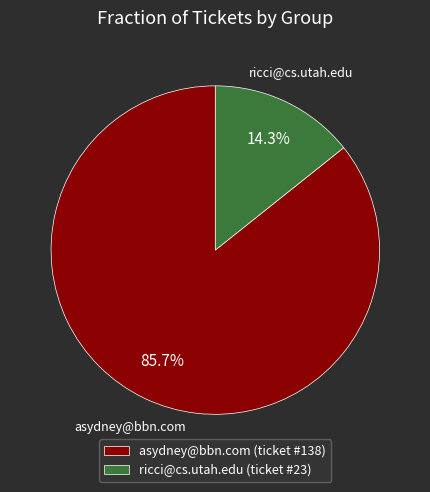

Is it true that asydney@bbn.com is 97% of the pie?

False